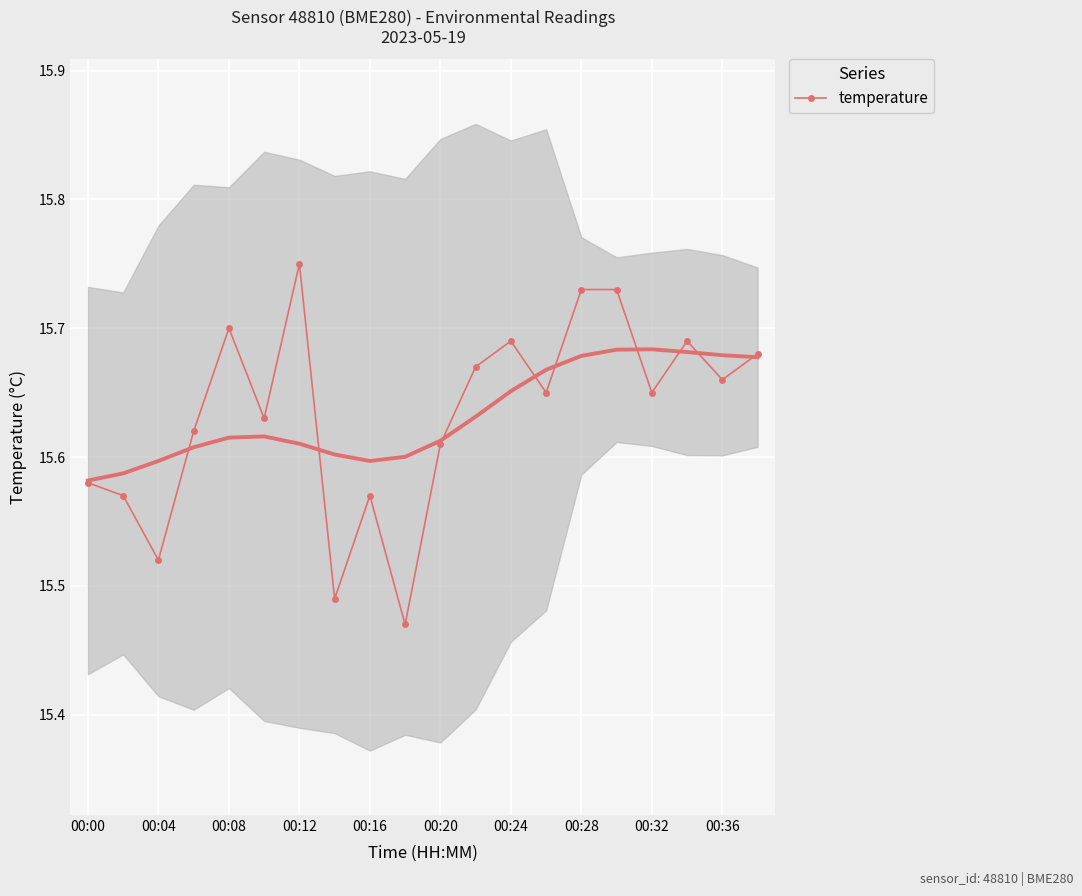

Is this an area chart (filled region under the line)?

No